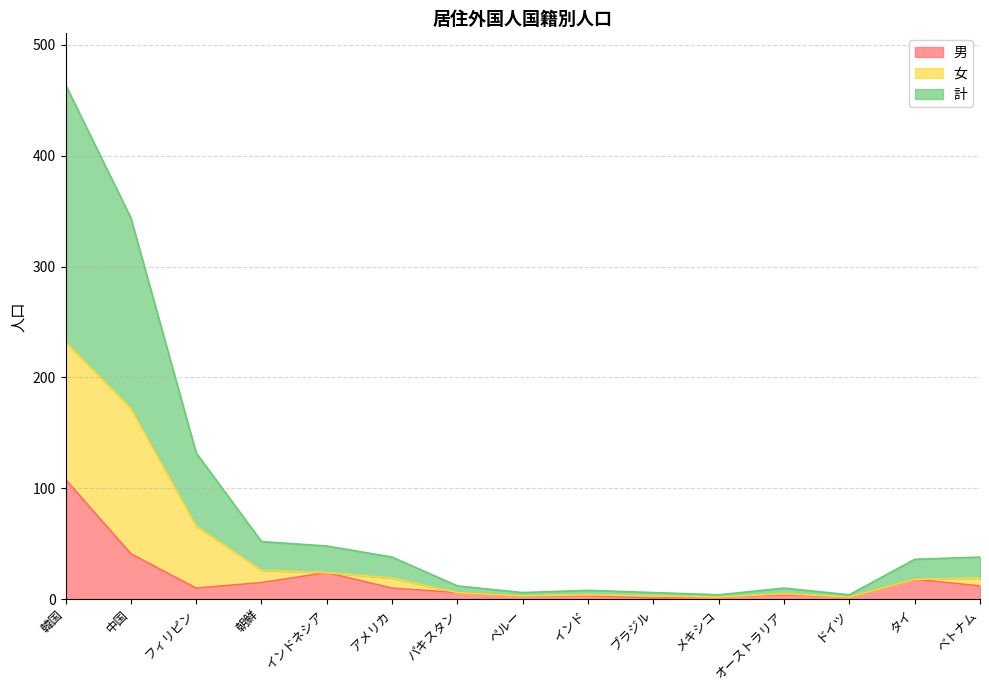

Count the number of categories in the chart.

15